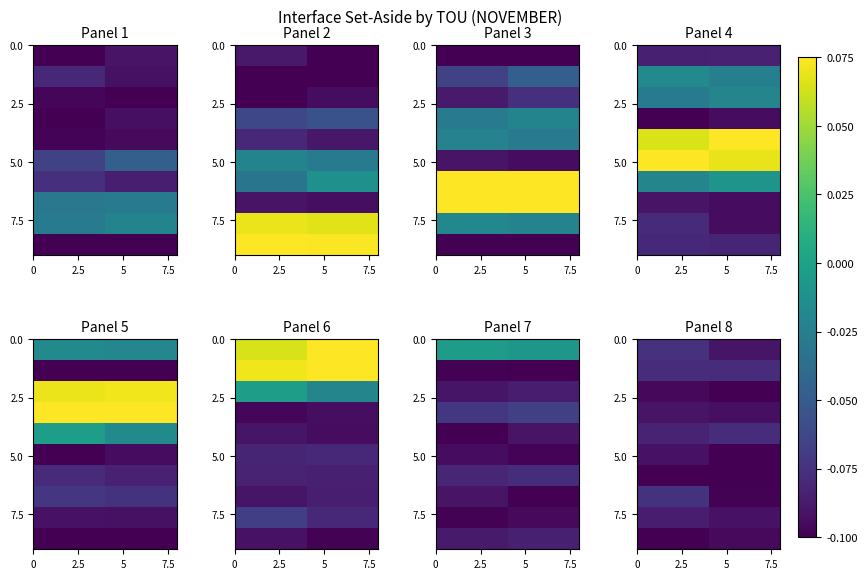

How many categories are shown in the chart?

2